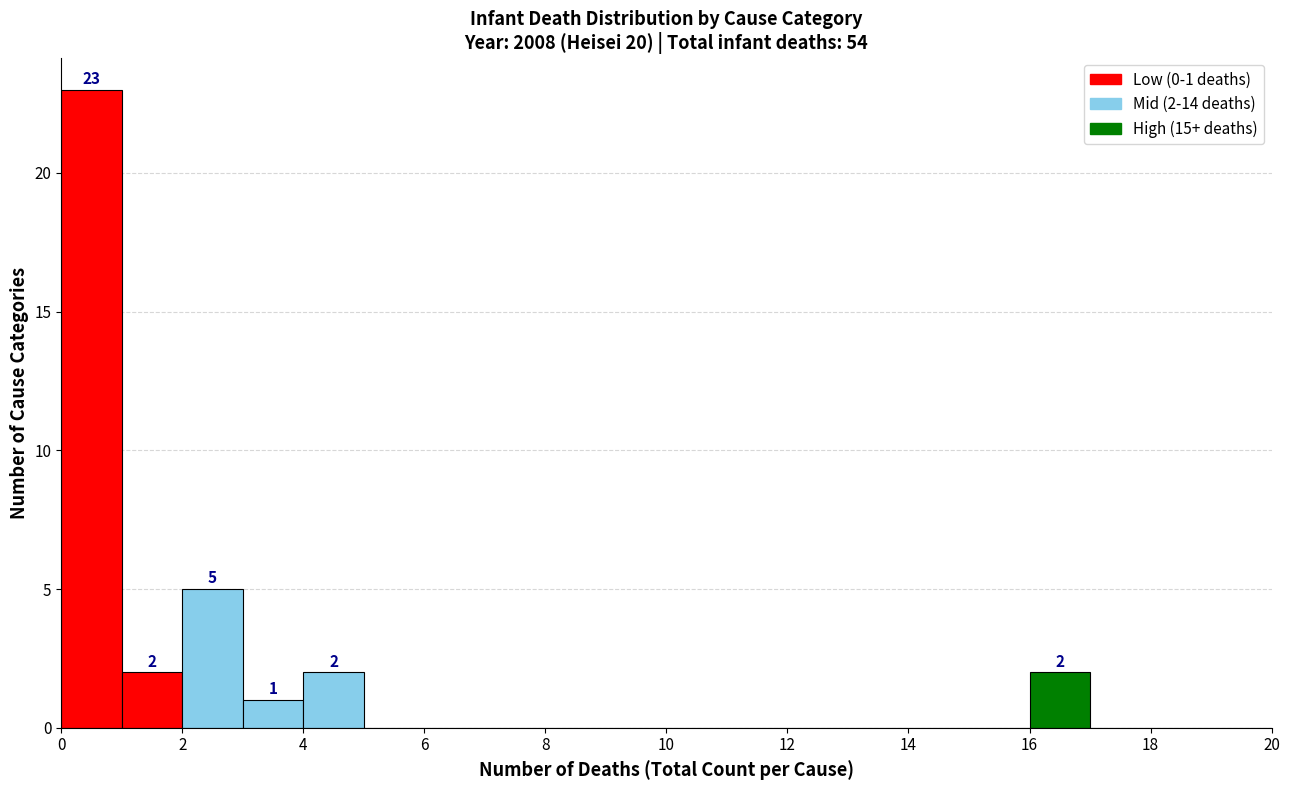

Over which range of the x-axis is the bar tallest?

0 to 1